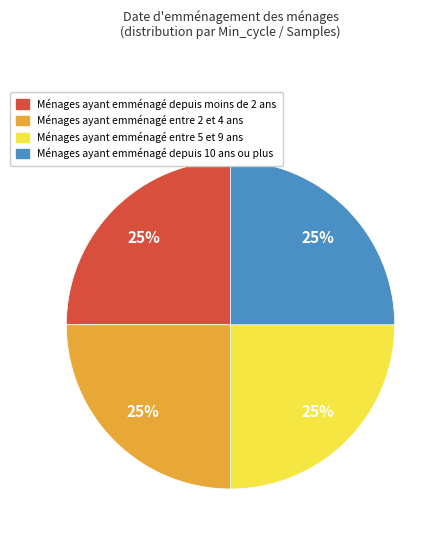

The Ménages ayant emménagé entre 2 et 4 ans slice represents 31% of the pie. True or false?

False